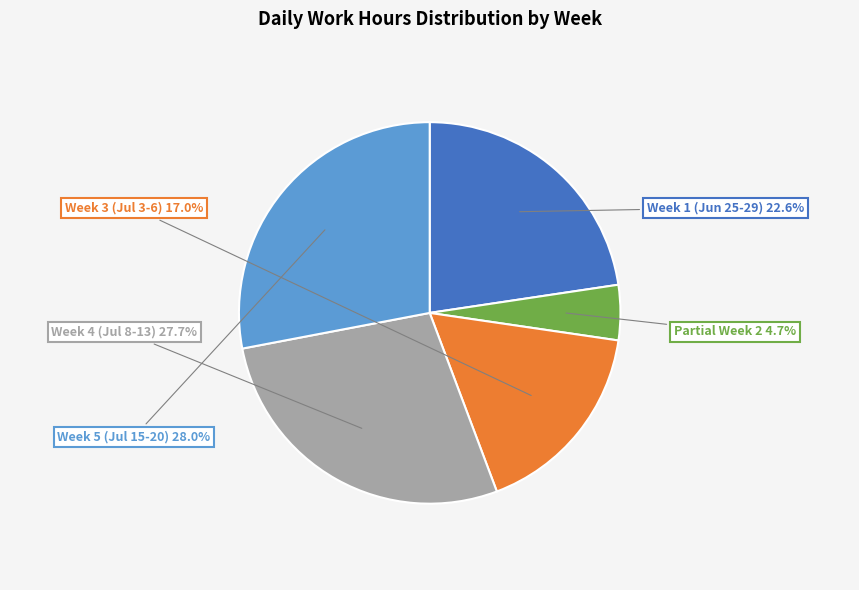

Does Week 4 (Jul 8-13) represent more than half of the total?

No